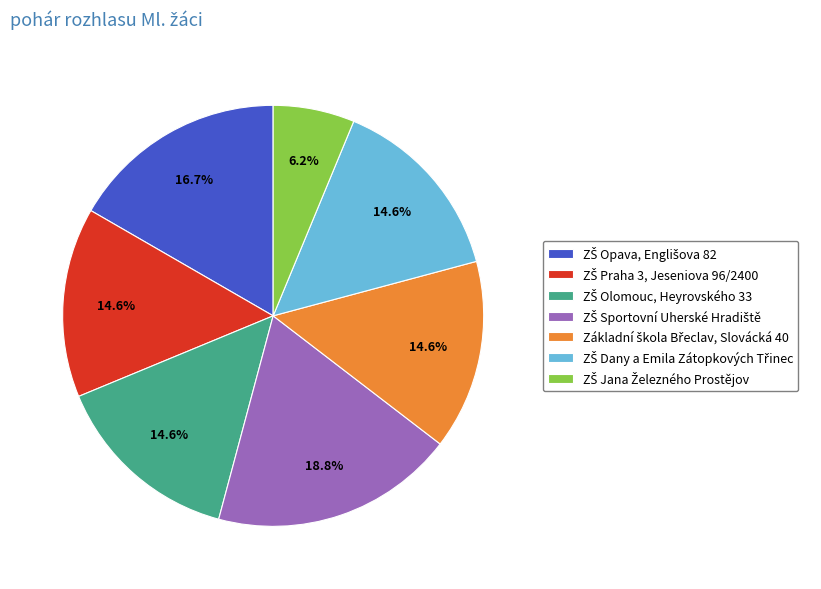

Does any single category account for the majority?

No